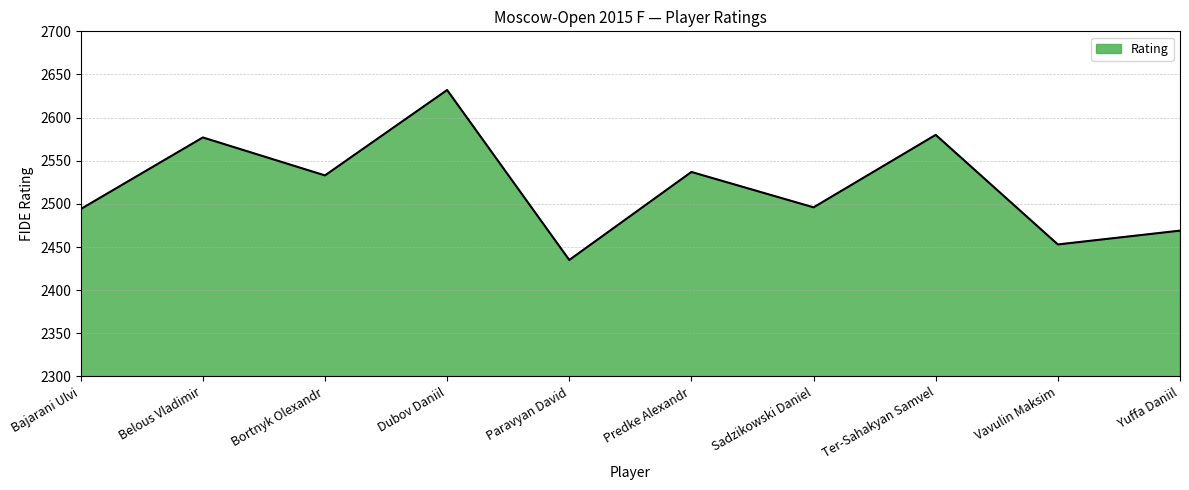

How many lines are shown in the chart?

1